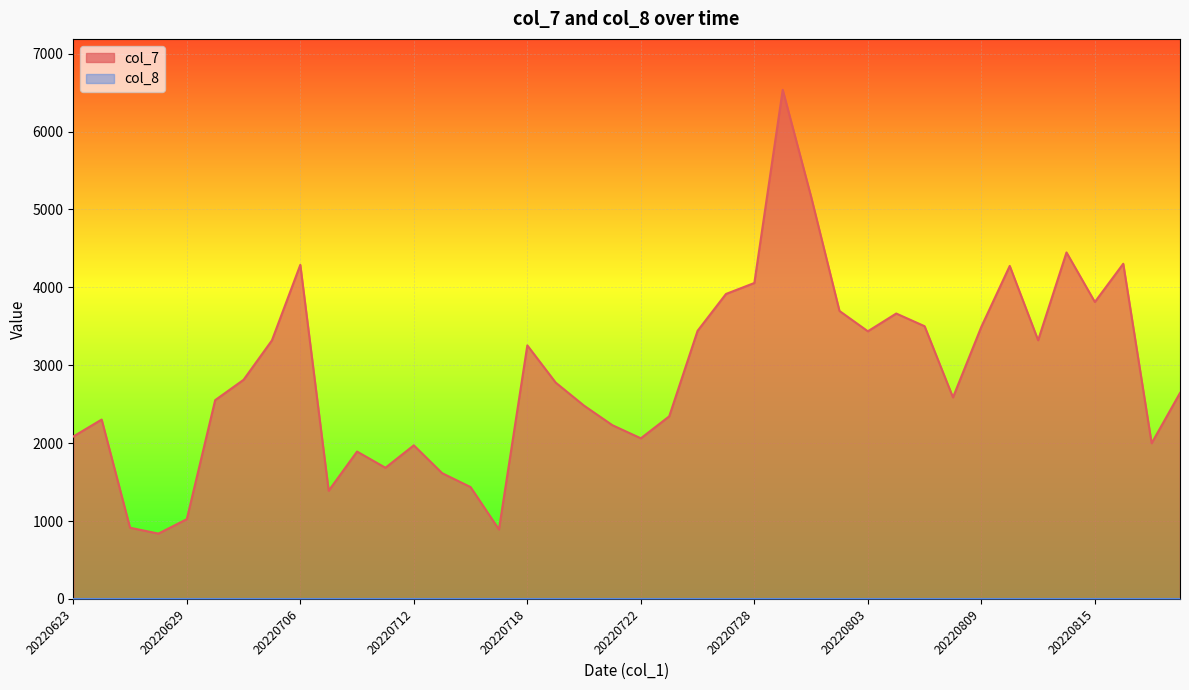

How many distinct data groups are displayed?

2